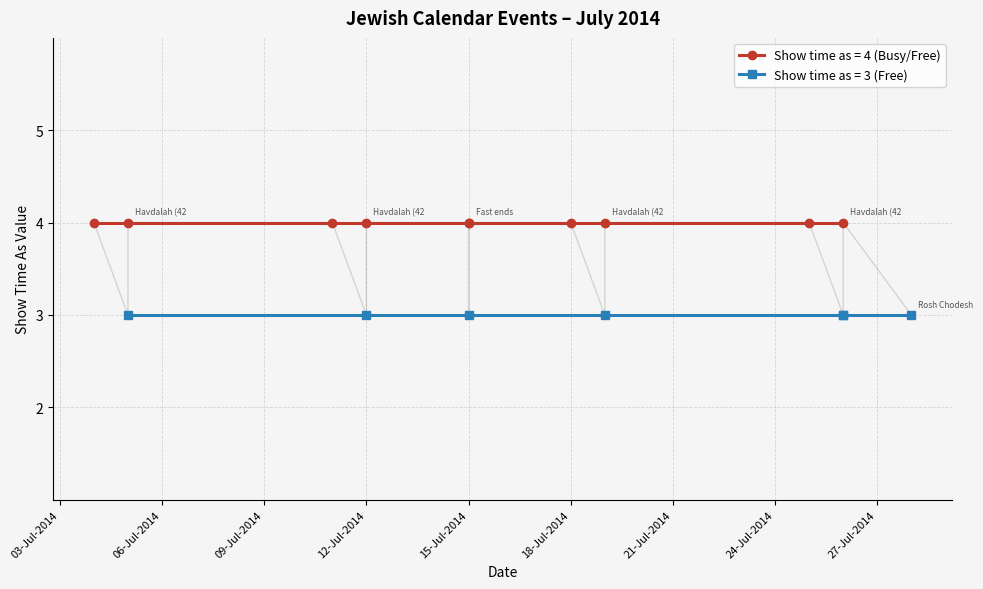

At which category does the data reach its first local peak?

7/26/2014